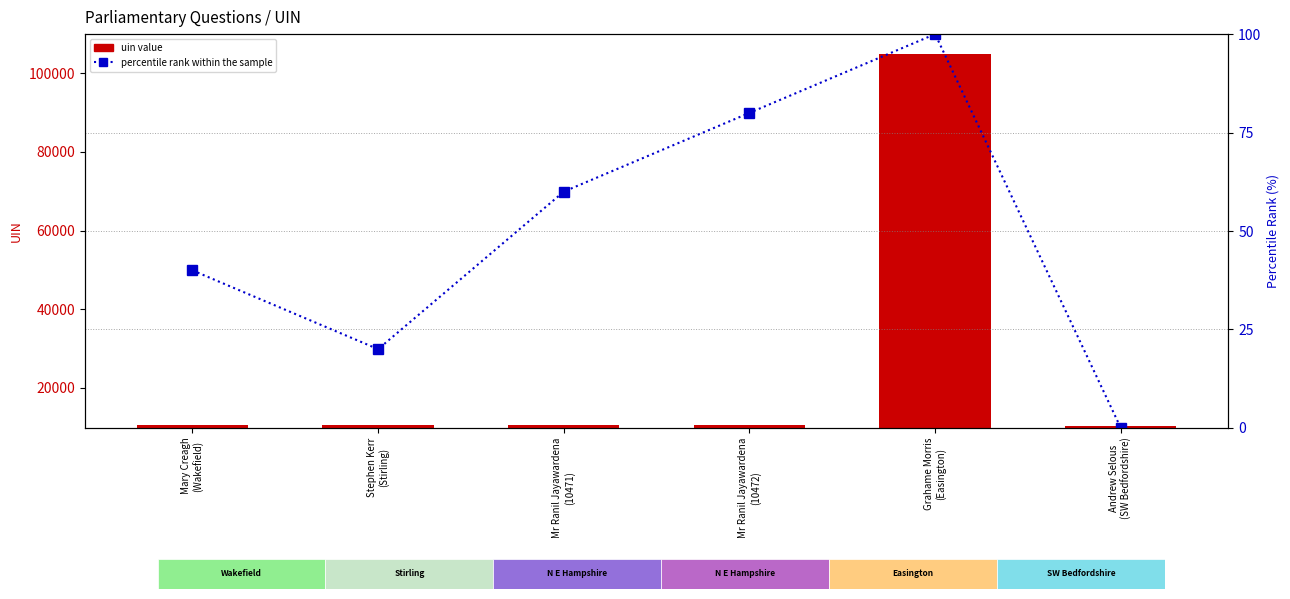

List the series in order of their overall mean, highest first.

uin value, percentile rank within the sample